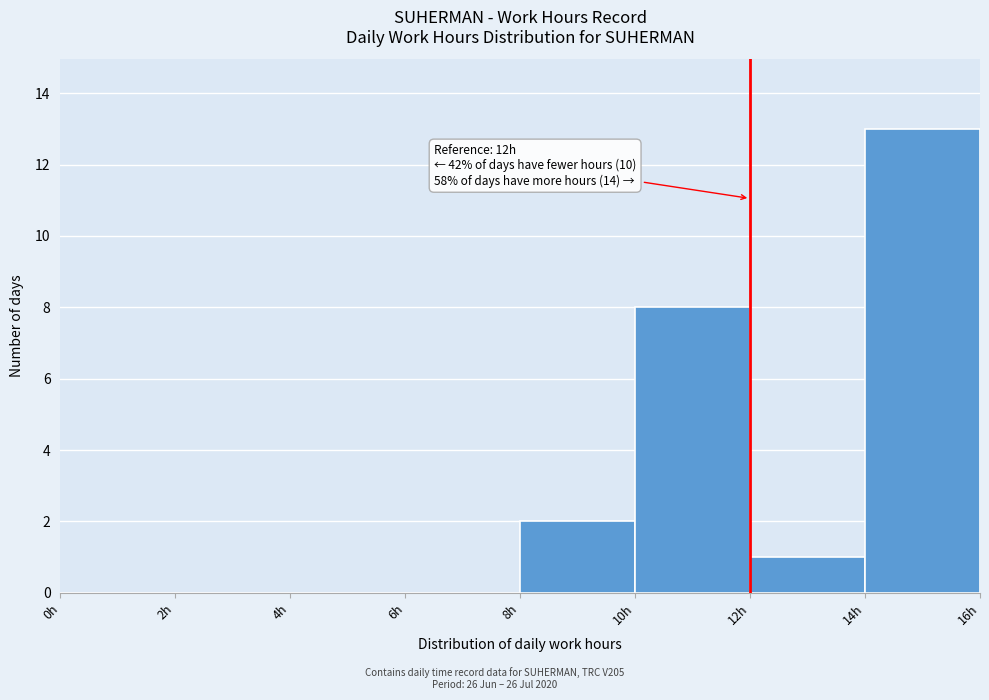

Which range on the x-axis has the tallest bar?

14 to 16